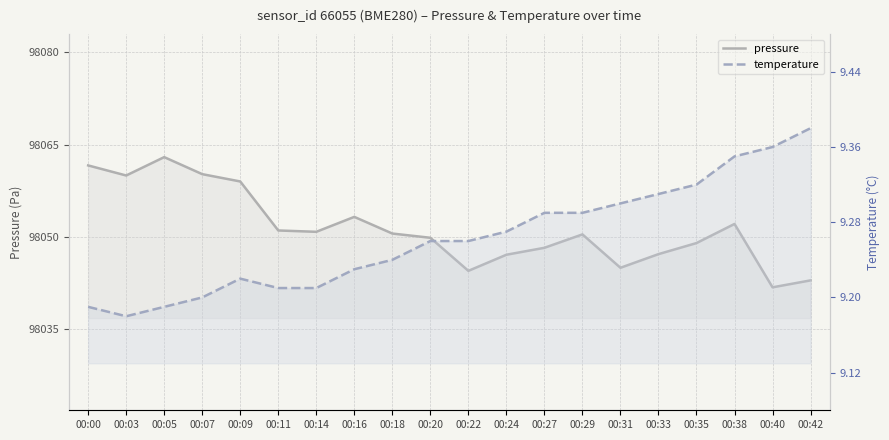

True or false: pressure has more than 1 interior local peaks.

True